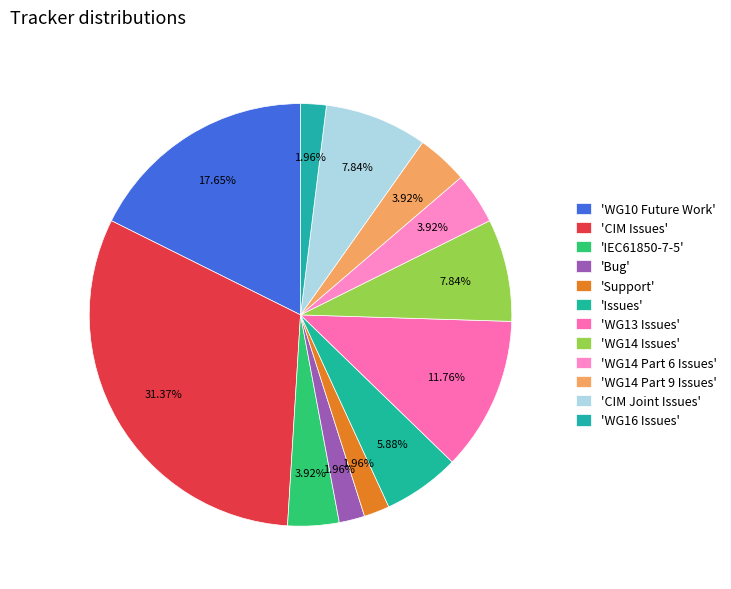

How many segments does this pie chart have?

12